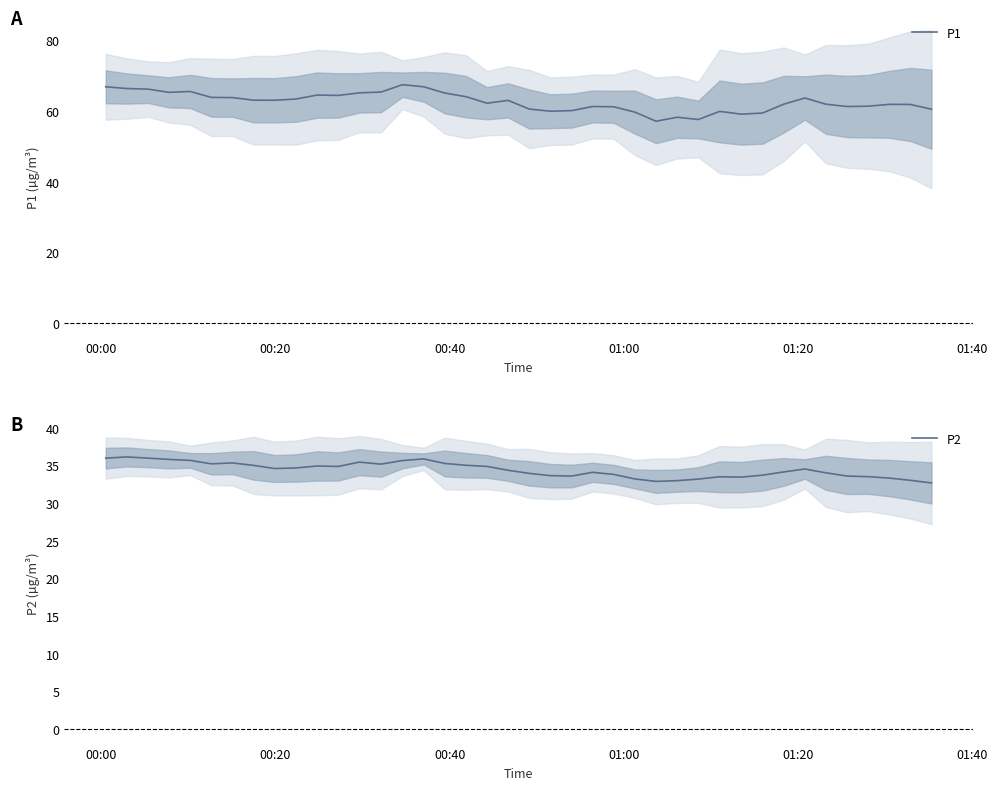

The value of P1 at 37 is 40.7. True or false?

False